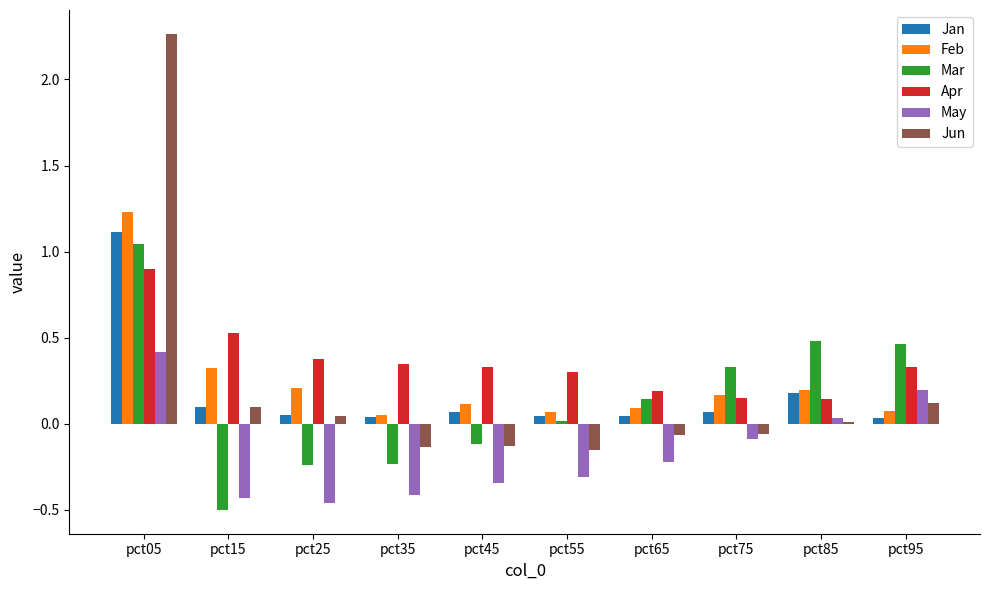

What is the spread (max minus min) of values at pct05?

1.8